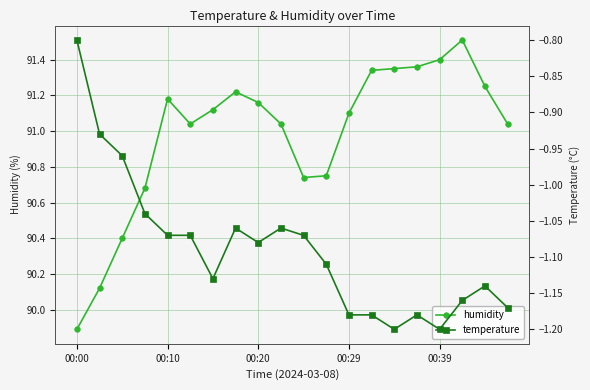

True or false: humidity has more than 2 interior local peaks.

True